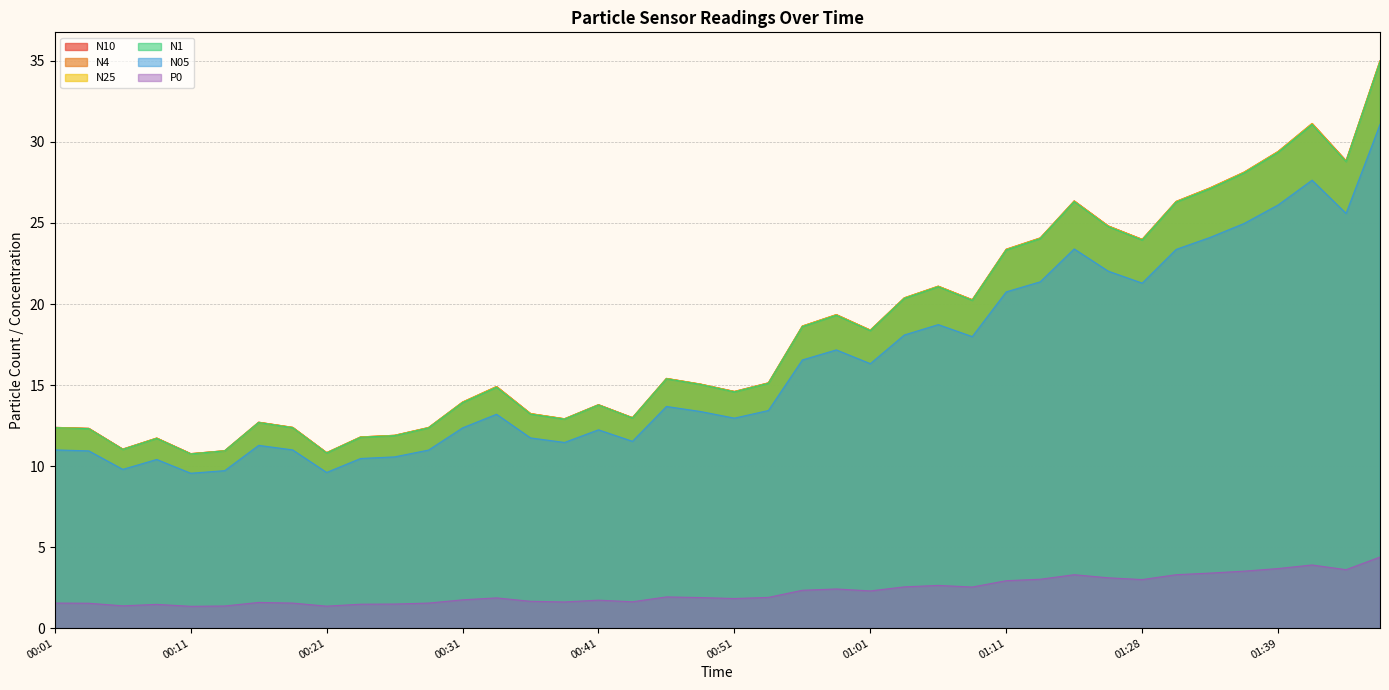

Does the chart display data point markers on the line(s)?

No